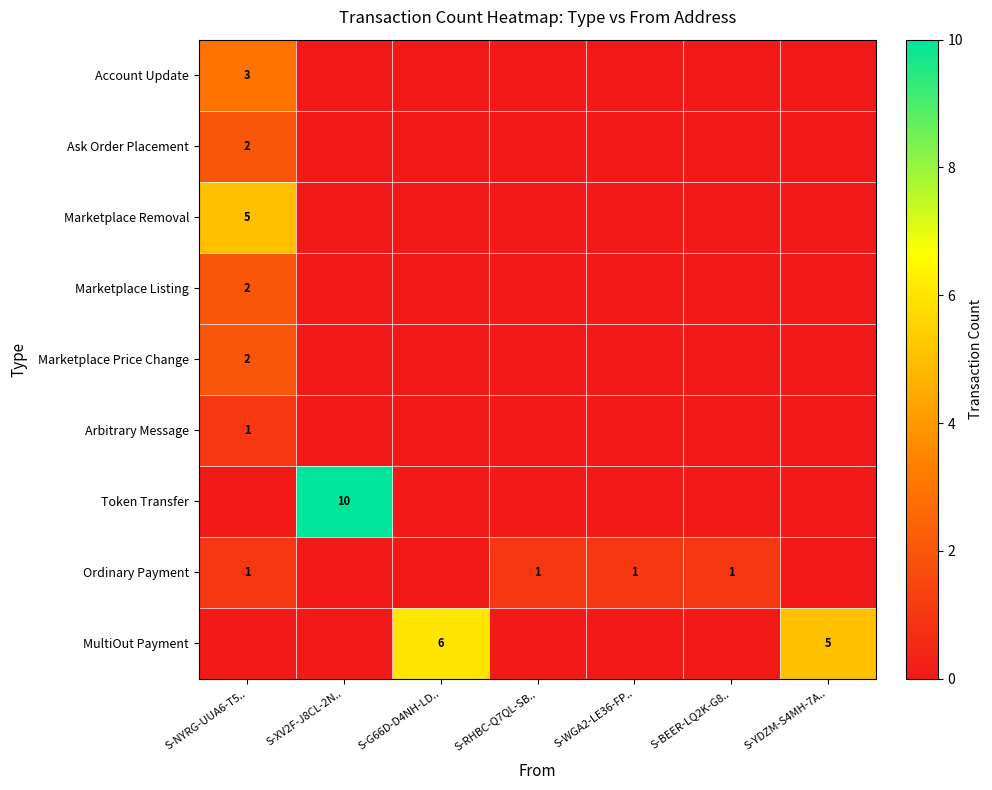

What is the sum of the Marketplace Removal values at S-NYRG-UUA6-T5.. and S-XV2F-J8CL-2N..?

5